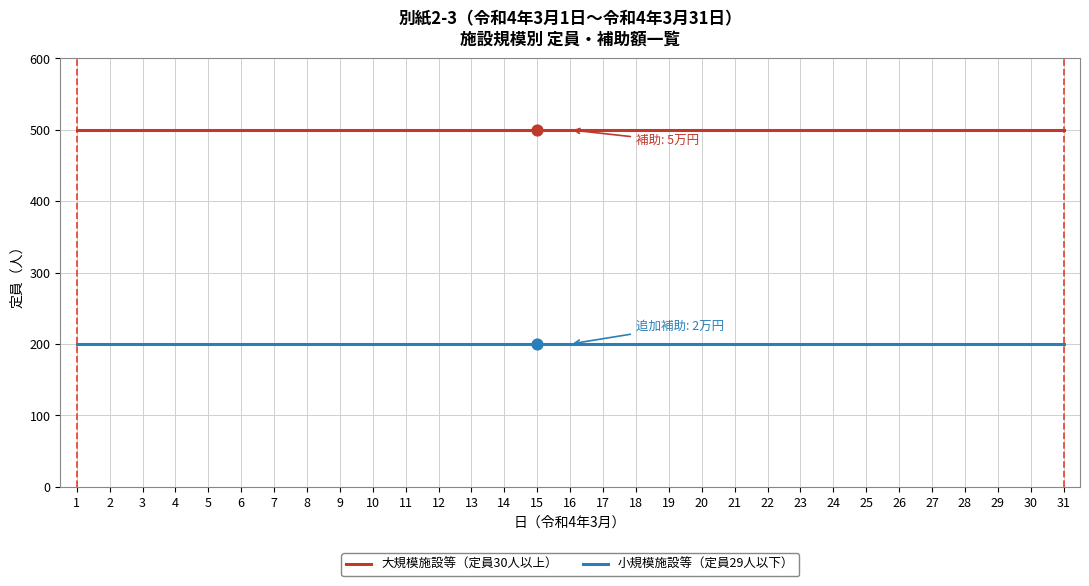

What is the minimum value for 大規模施設等（定員30人以上）?

500